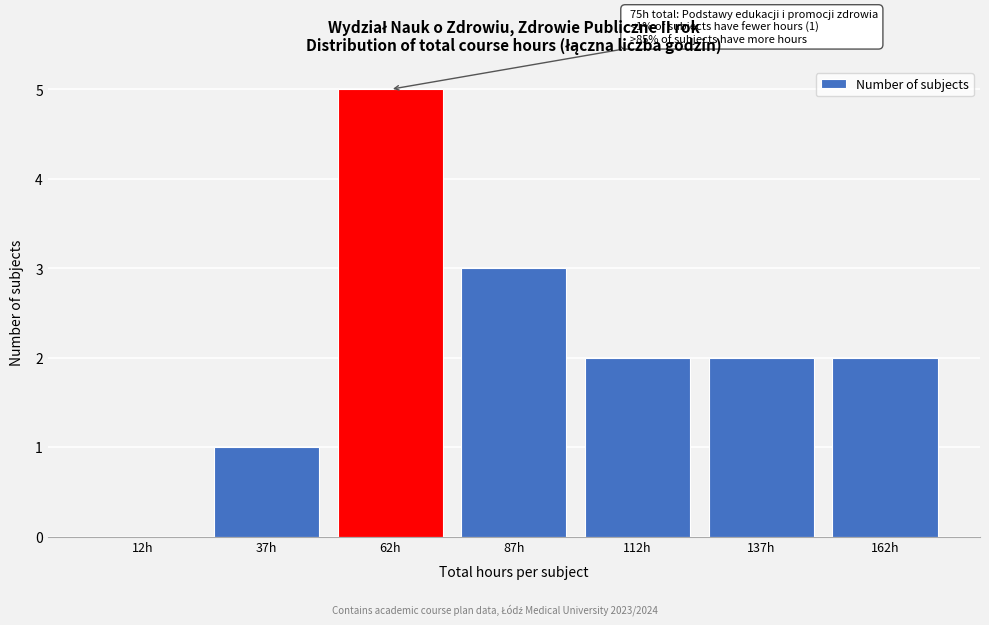

Over which range of the x-axis is the bar tallest?

50 to 75